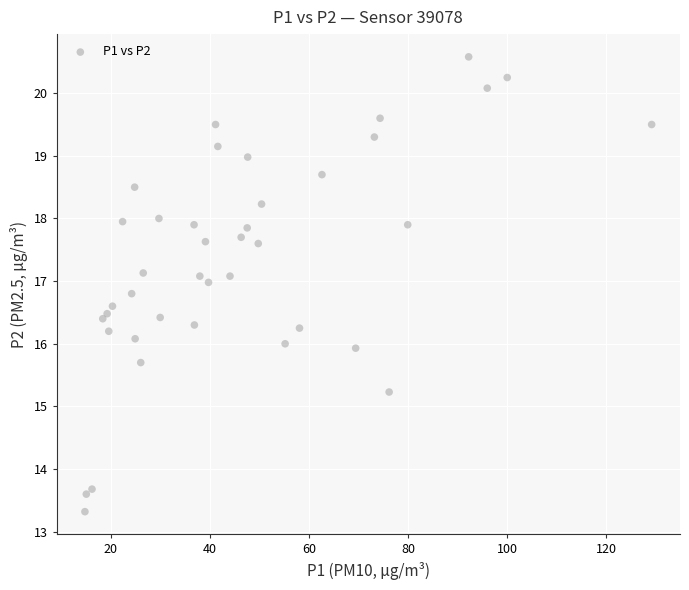

What is the range of X values (max minus min)?

114.3